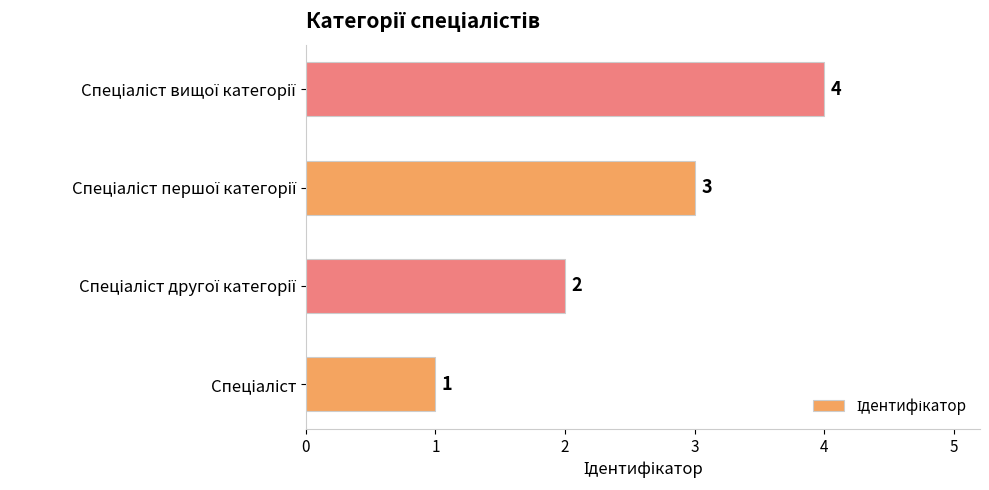

Count the values in the range 2 to 4.

3